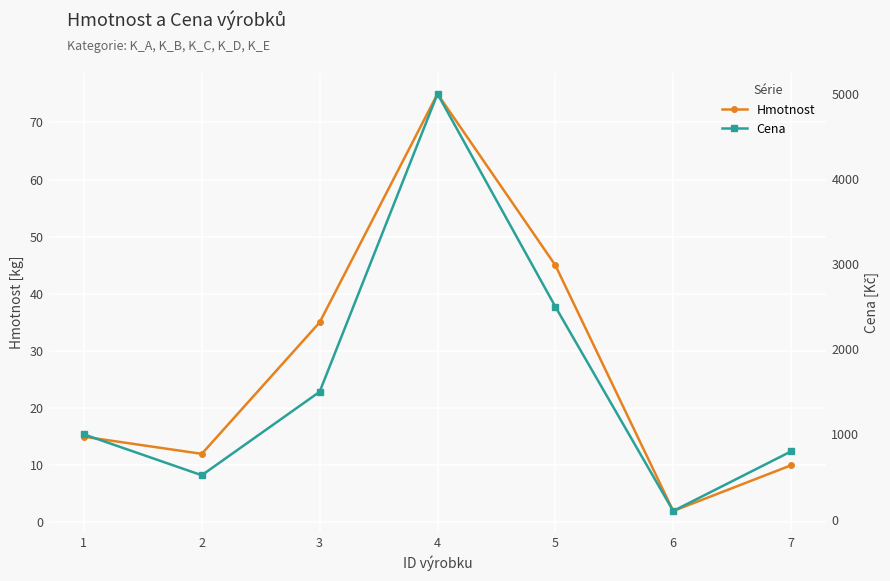

At which category is the sum across all series the highest?

4